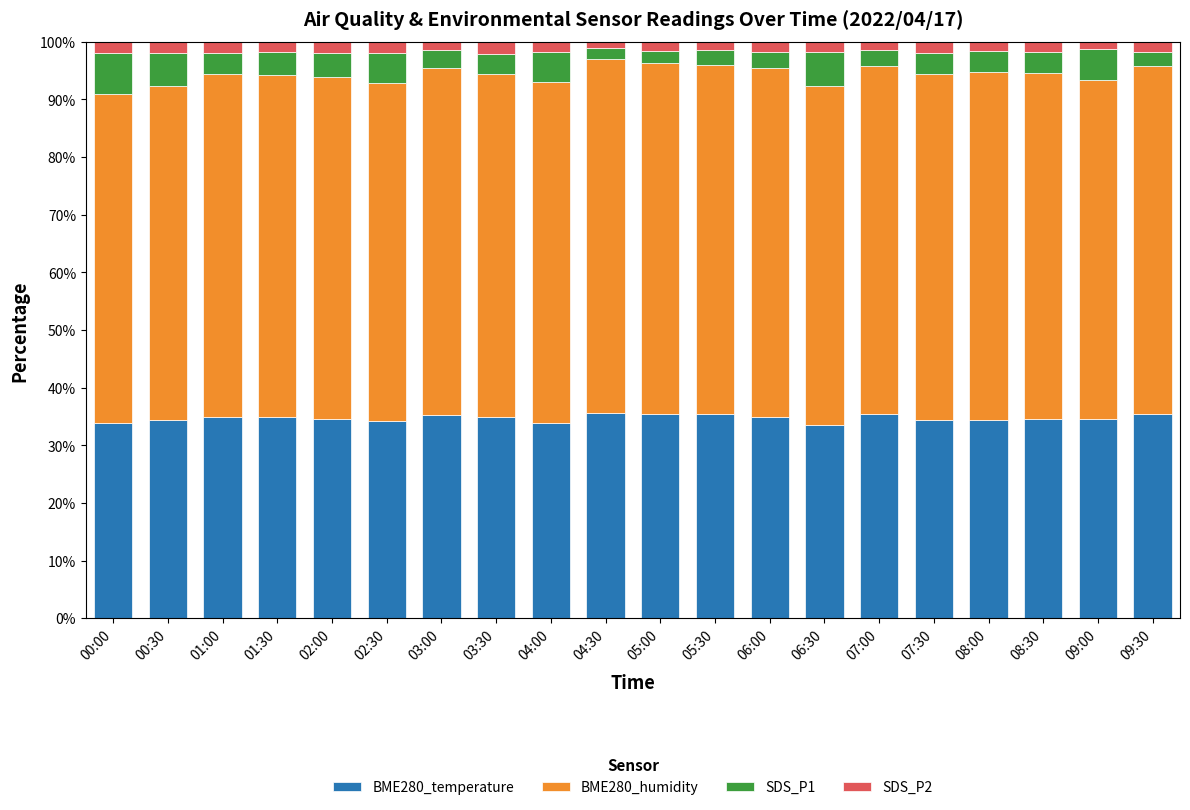

What is the difference between the maximum and minimum values in the BME280_temperature series?

2.1